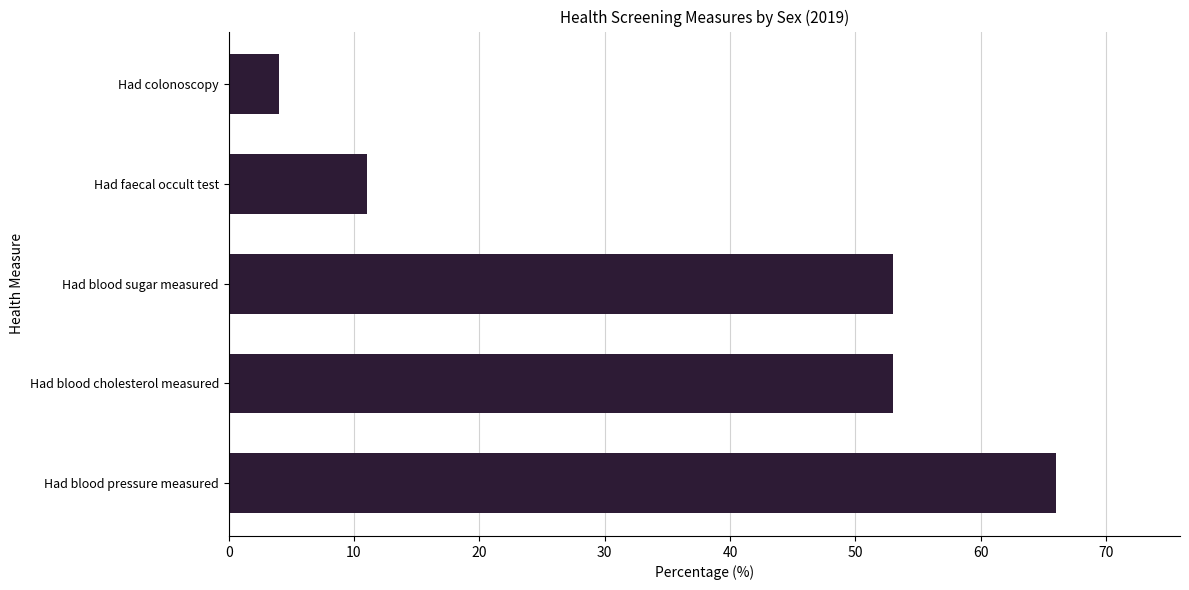

Does the chart contain stacked bars?

No